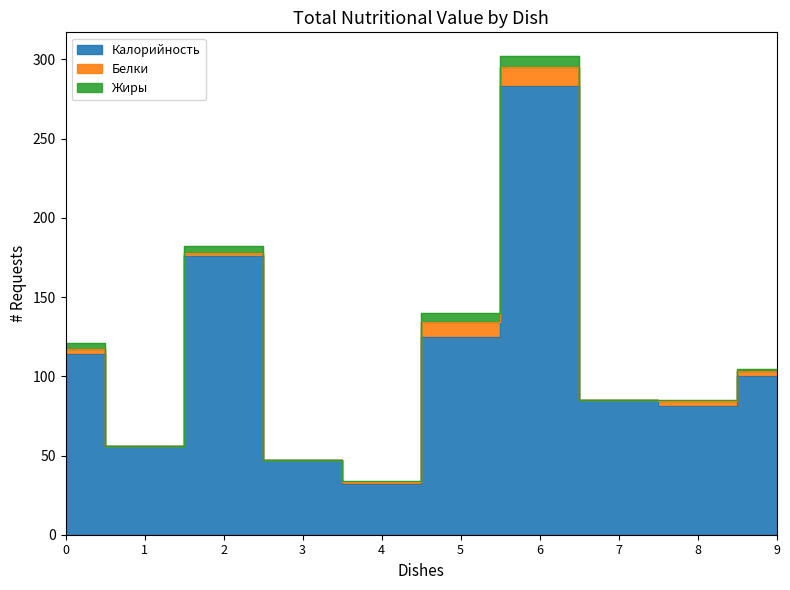

The Калорийность series shows 100.0 at чай с сахаром. True or false?

False